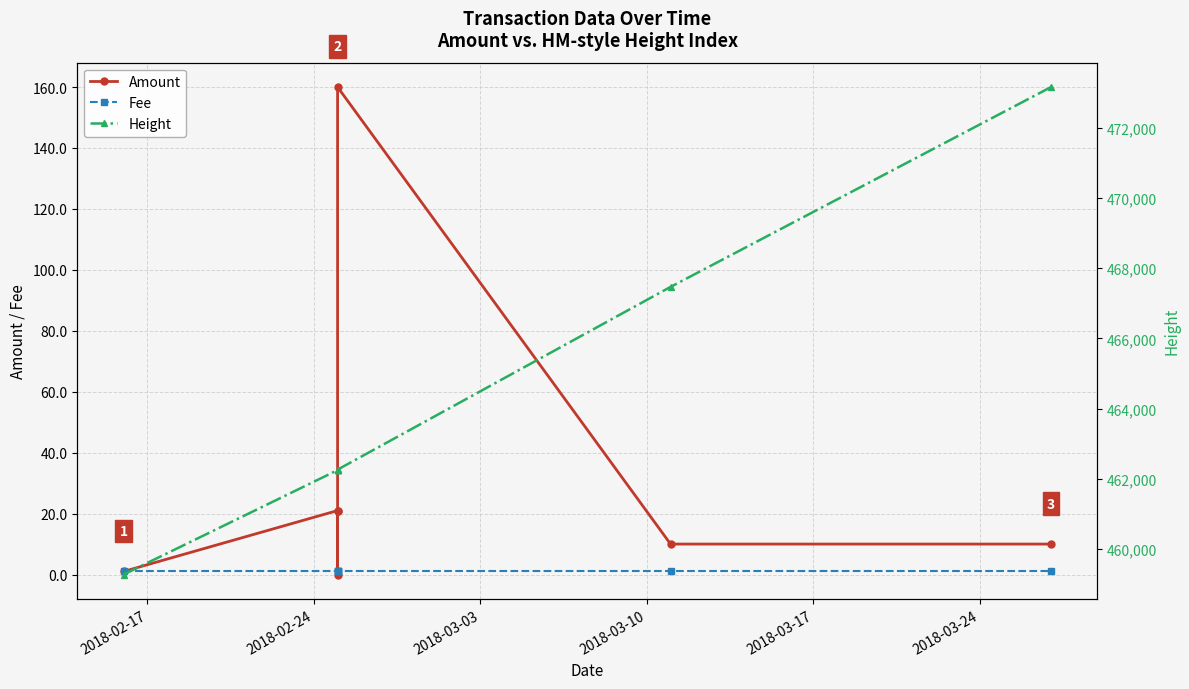

Is the value of Amount at 2018-02-24 greater than the value of Height at 2018-03-24?

No